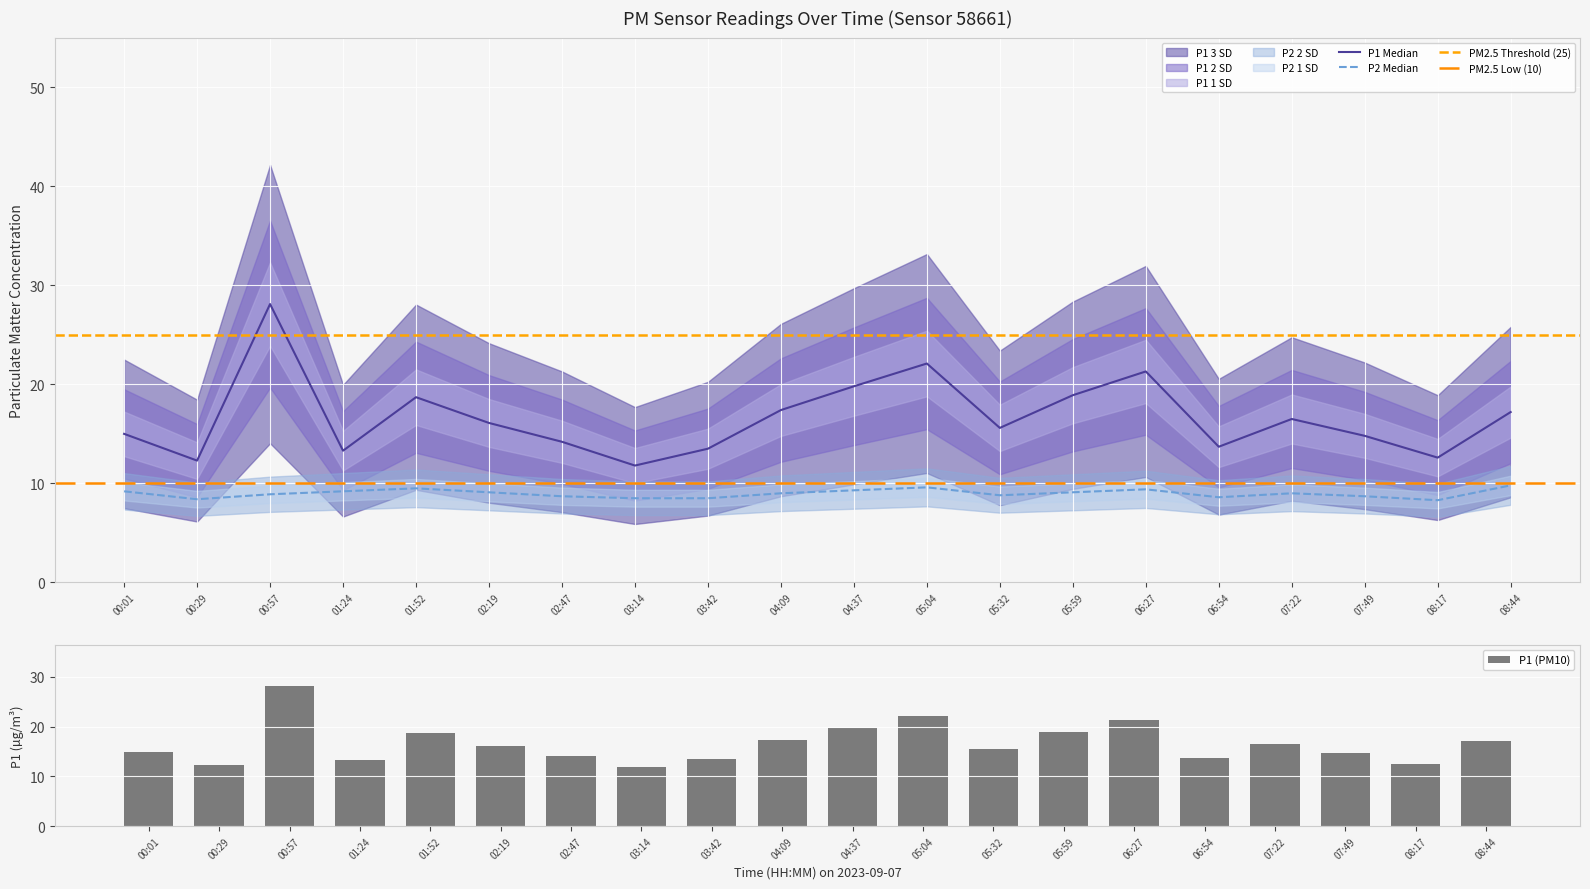

List the labels in order of P2 value, smallest first.

08:17, 00:29, 03:14, 03:42, 06:54, 02:47, 07:49, 05:32, 00:57, 04:09, 07:22, 02:19, 05:59, 00:01, 01:24, 04:37, 06:27, 01:52, 05:04, 08:44